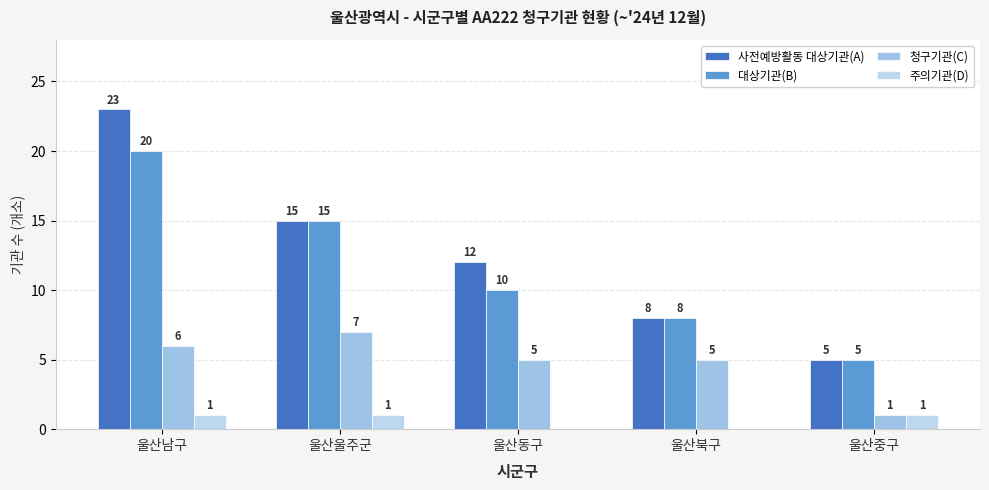

Is the value of 주의기관(D) at 울산남구 greater than the value of 청구기관(C) at 울산남구?

No